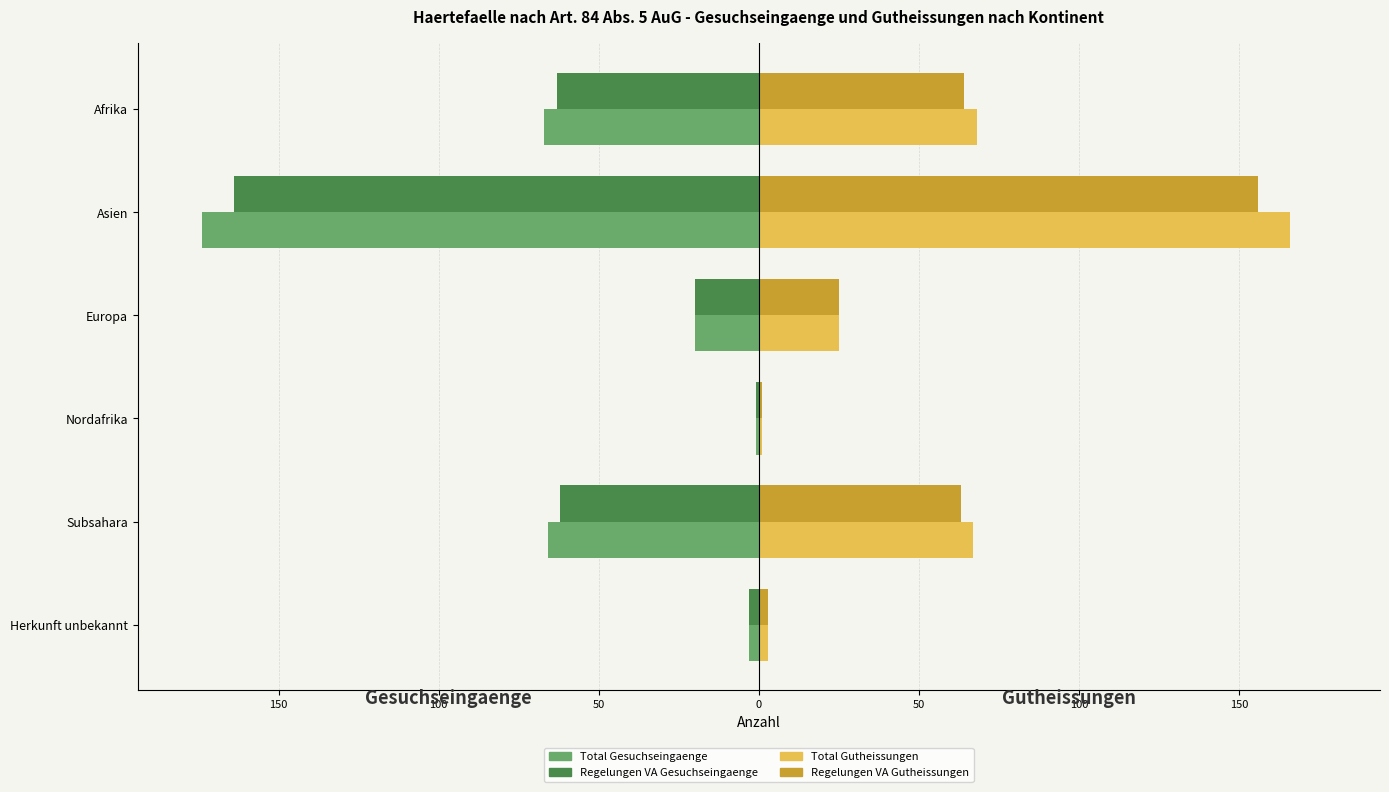

What are all the series names shown in the legend?

Total Gesuchseingaenge, Regelungen VA Gesuchseingaenge, Total Gutheissungen, Regelungen VA Gutheissungen